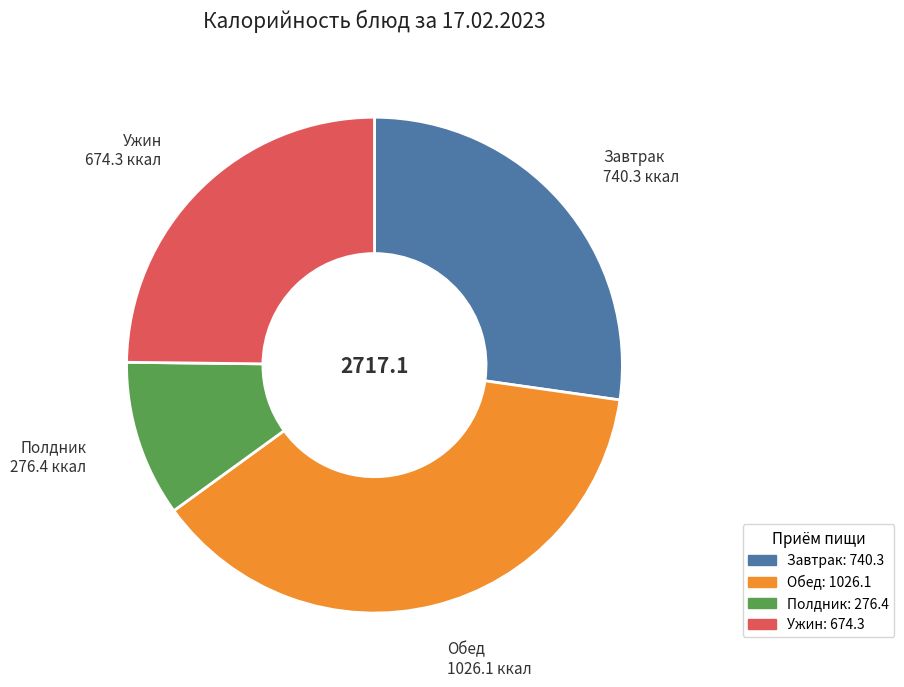

Is Ужин the majority of the pie?

No